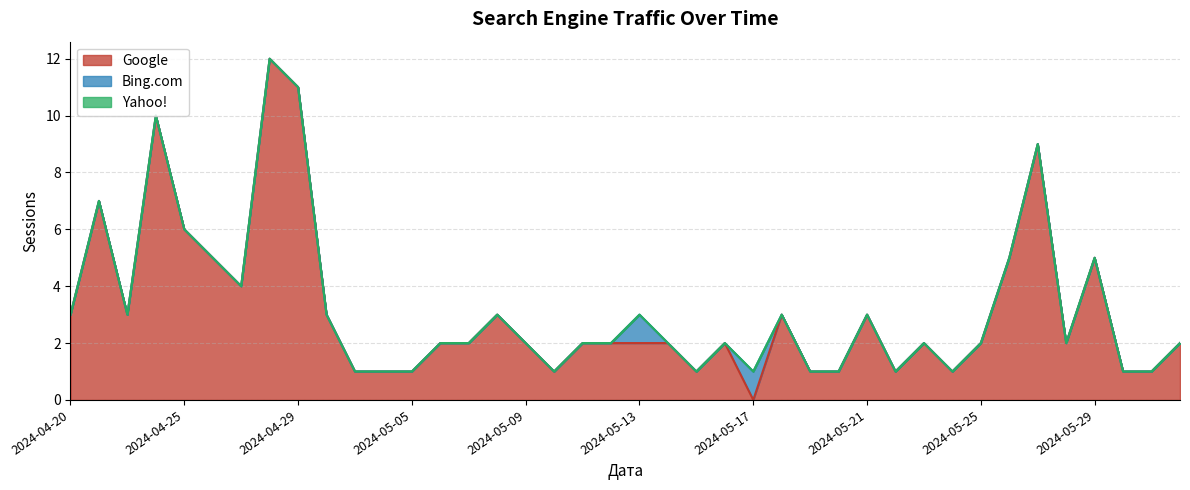

The value of Google at 2024-06-02 is 2. True or false?

True